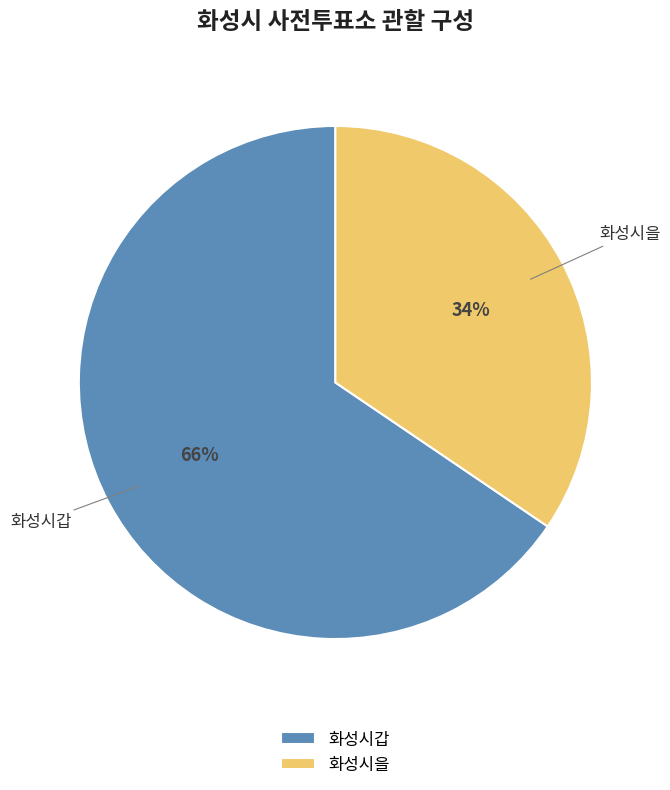

Which category has the biggest portion of the pie?

화성시갑